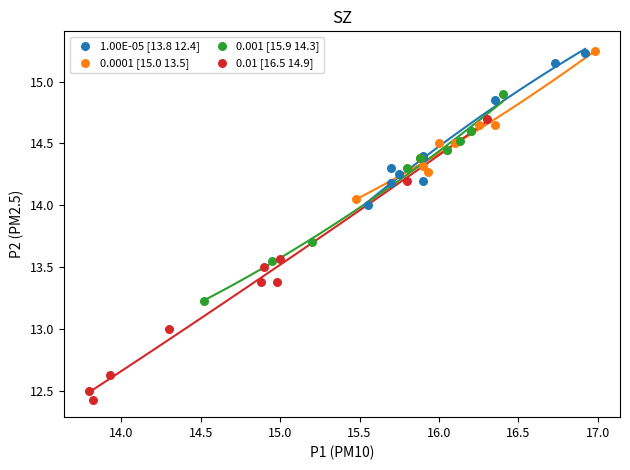

Which series reaches the minimum Y coordinate?

0.01 [16.5 14.9]